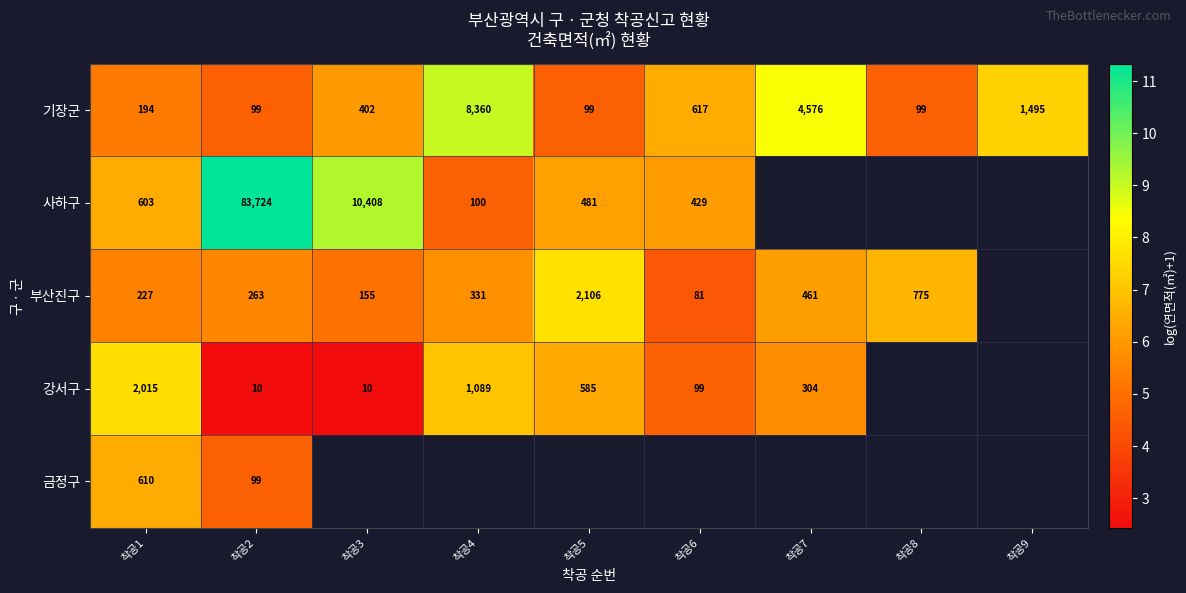

Where is 강서구 nearest to the value 5?

착공6